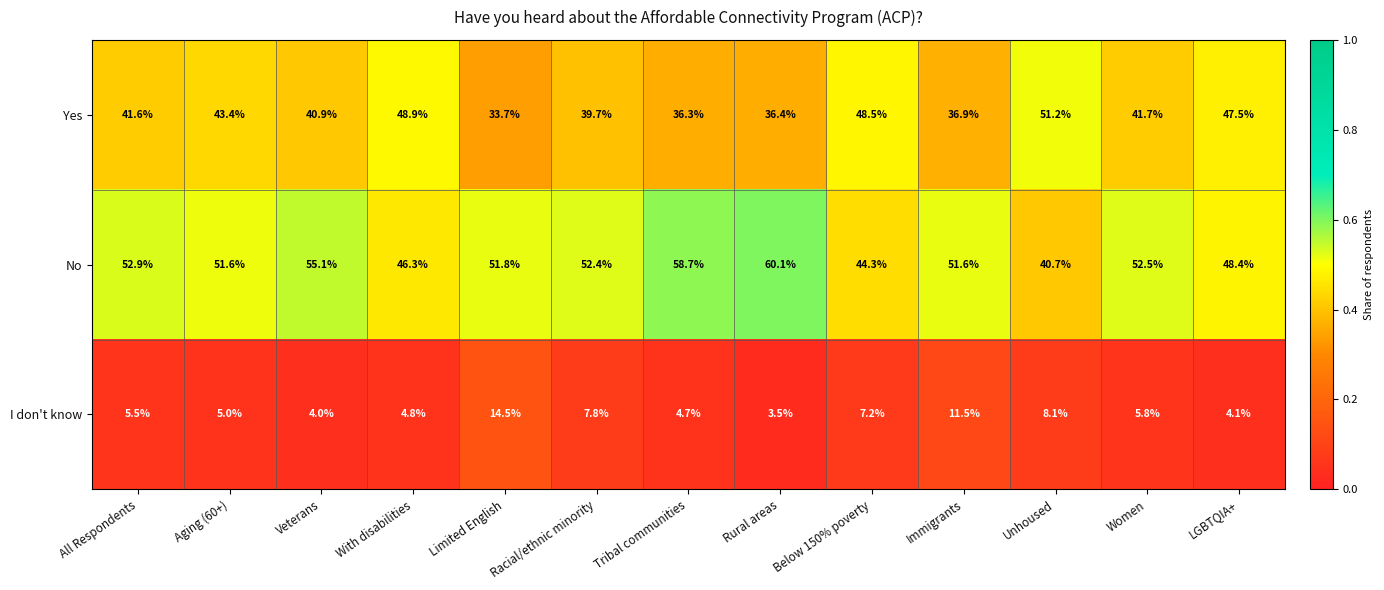

Where does the I don't know series first go above 5?

All Respondents